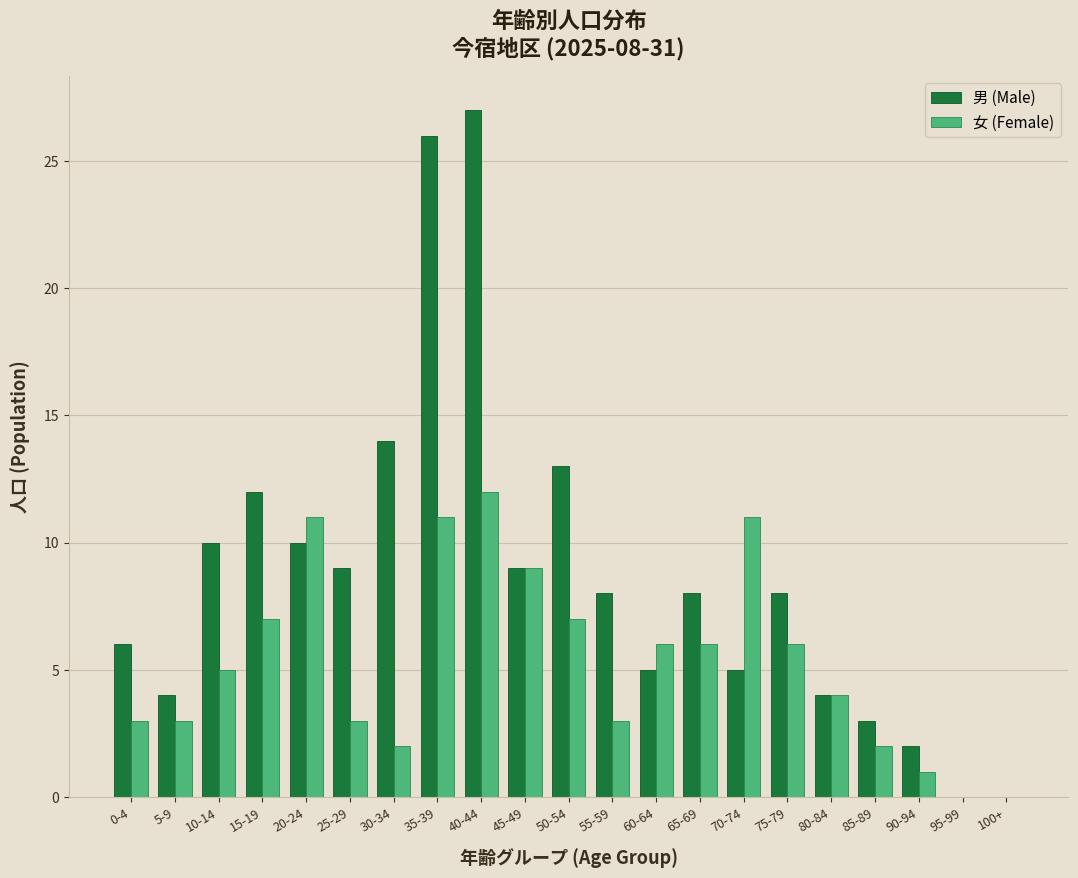

What is the sum of the 男 (Male) values at 95-99 and 15-19?

12